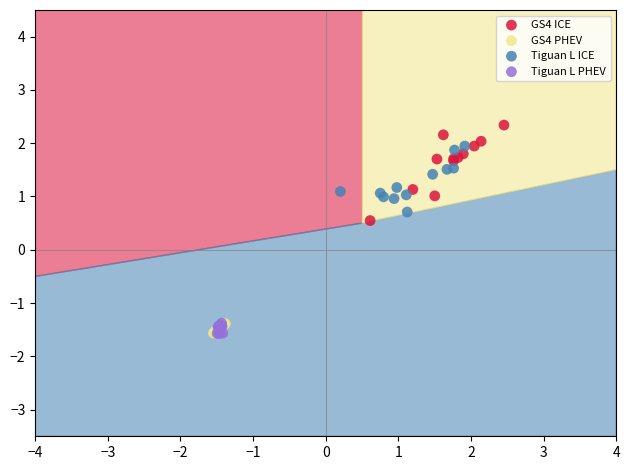

What are all the series names shown in the legend?

GS4 ICE, GS4 PHEV, Tiguan L ICE, Tiguan L PHEV